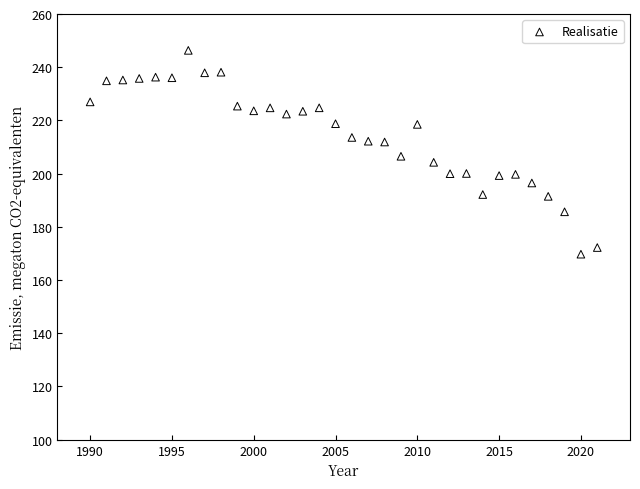

What is the range of Y values (max minus min)?

76.6